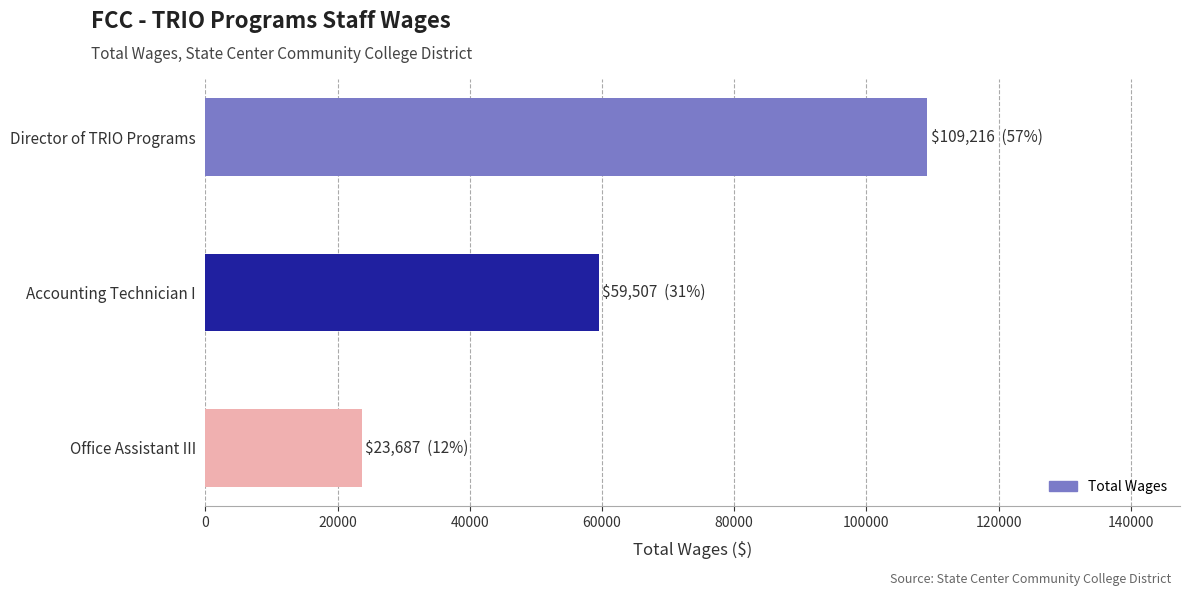

What is the difference between the second highest and minimum values?

35820